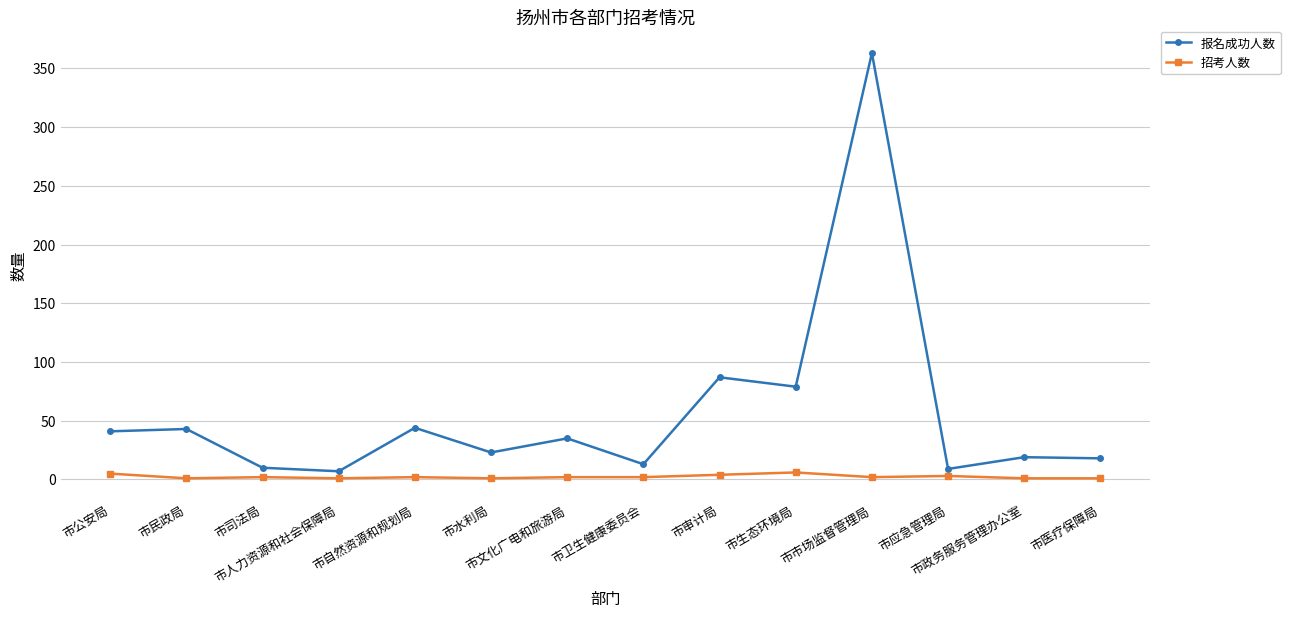

At how many categories does at least one series exceed 289?

1